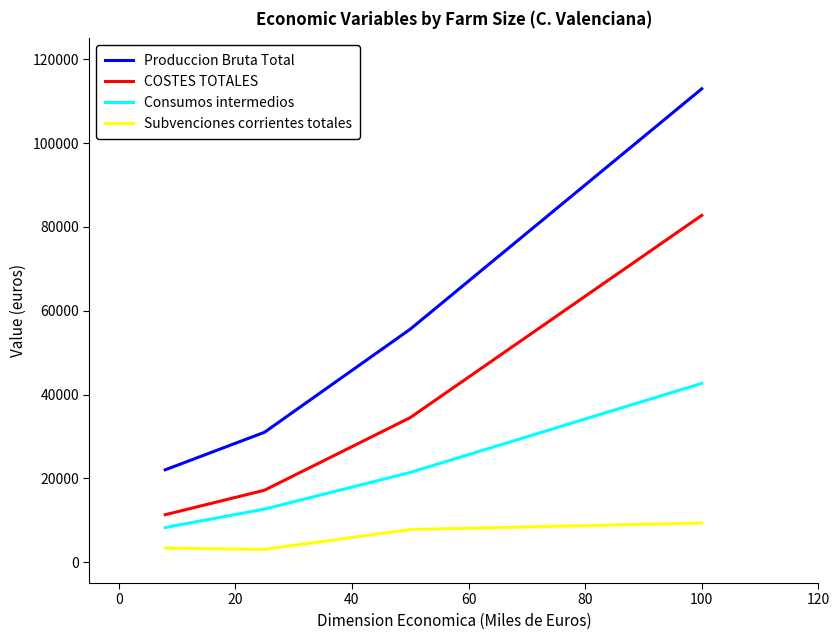

Which series has the widest spread of values?

Produccion Bruta Total